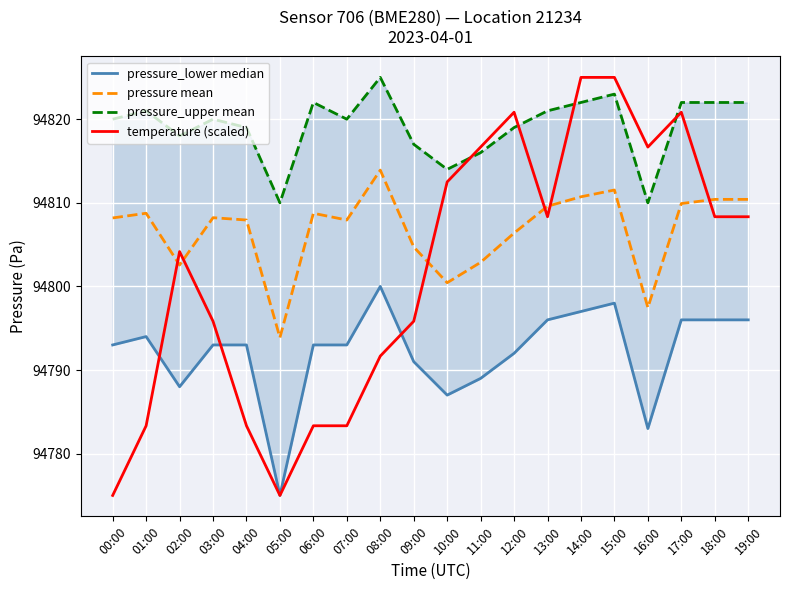

The value of pressure_upper mean at 03:00 is 94820.0. True or false?

True